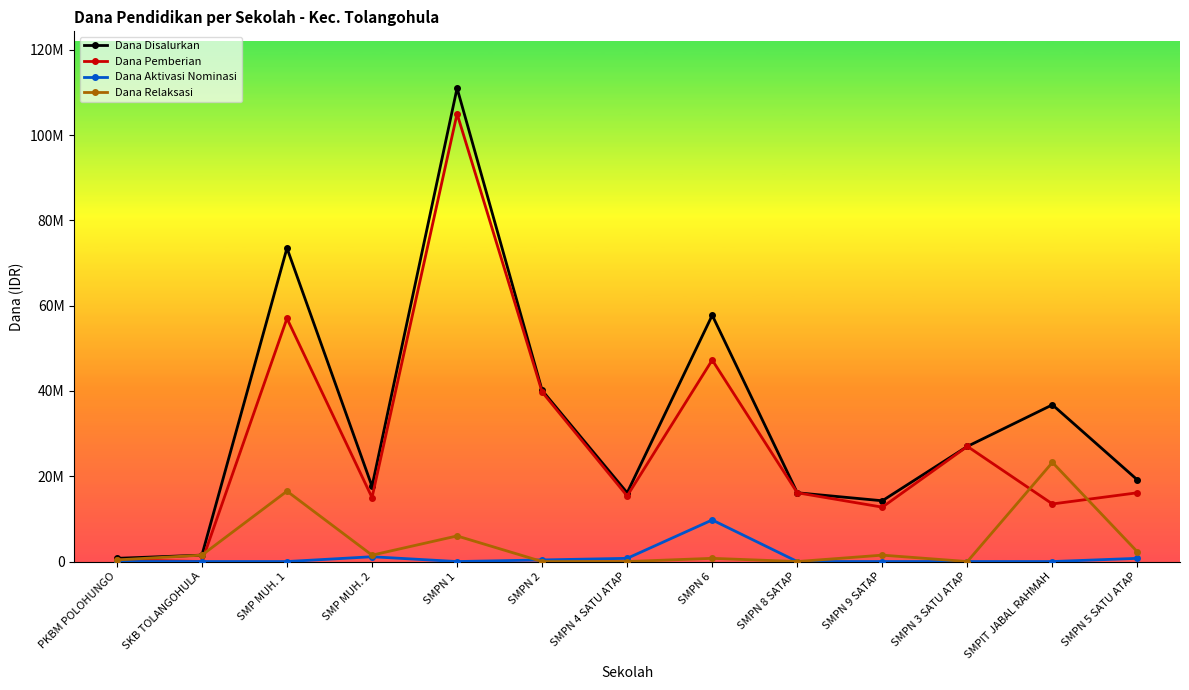

Does the chart display data point markers on the line(s)?

Yes